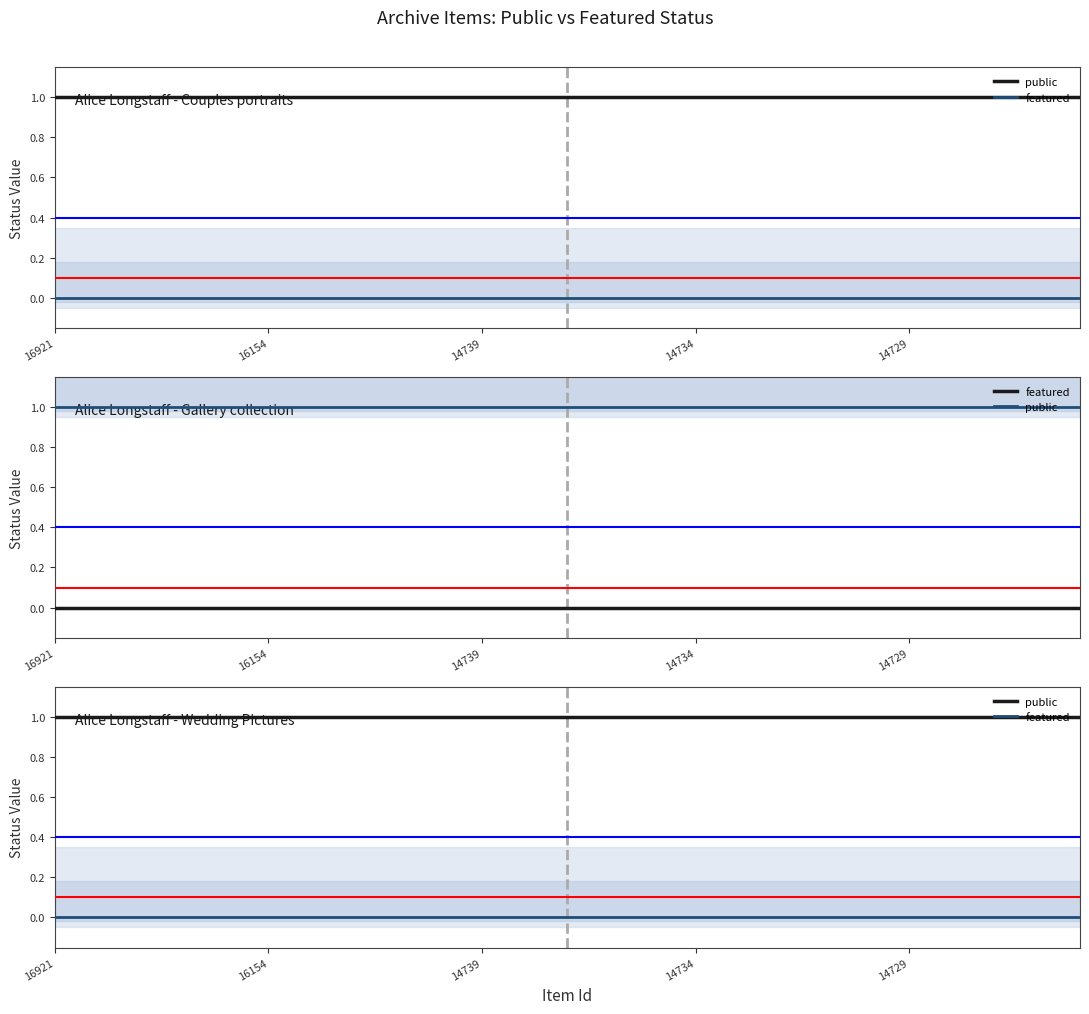

At which category is the sum across all series the highest?

16921